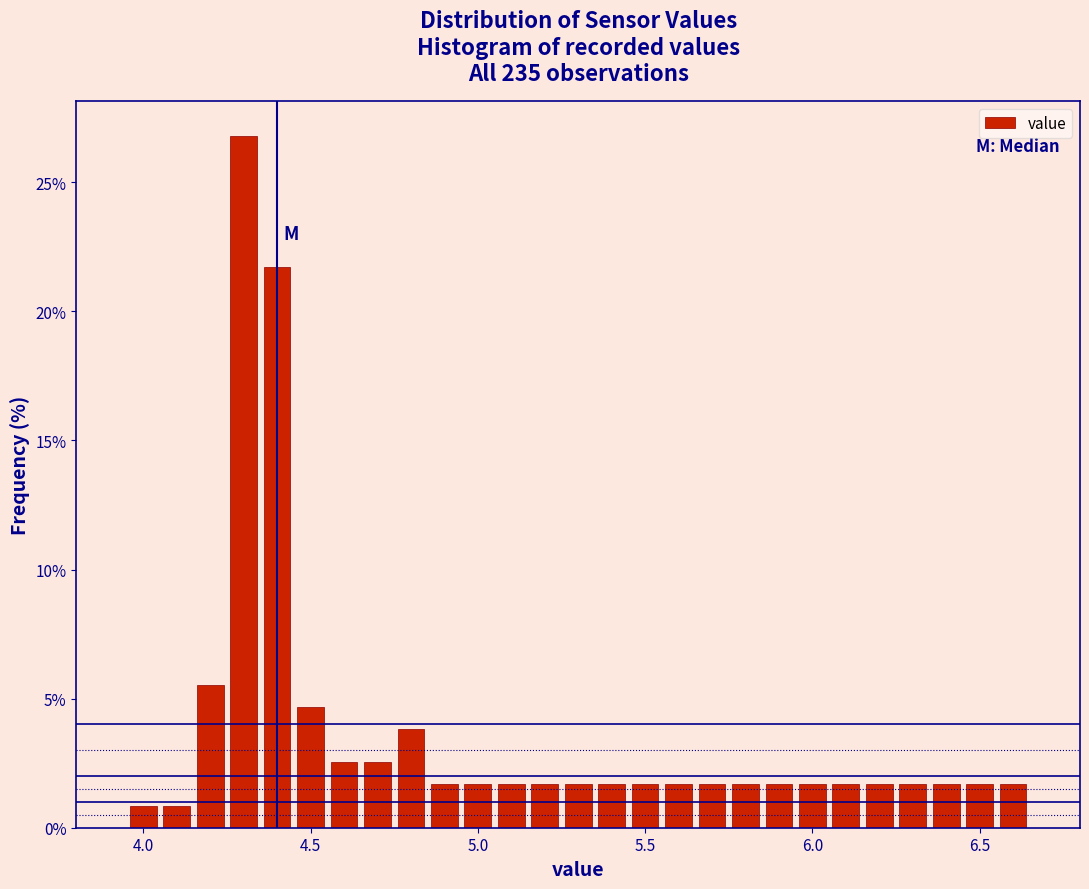

Around what value on the x-axis is the tallest bar? Give the approximate position of its centre, as read against the axis.

4.30